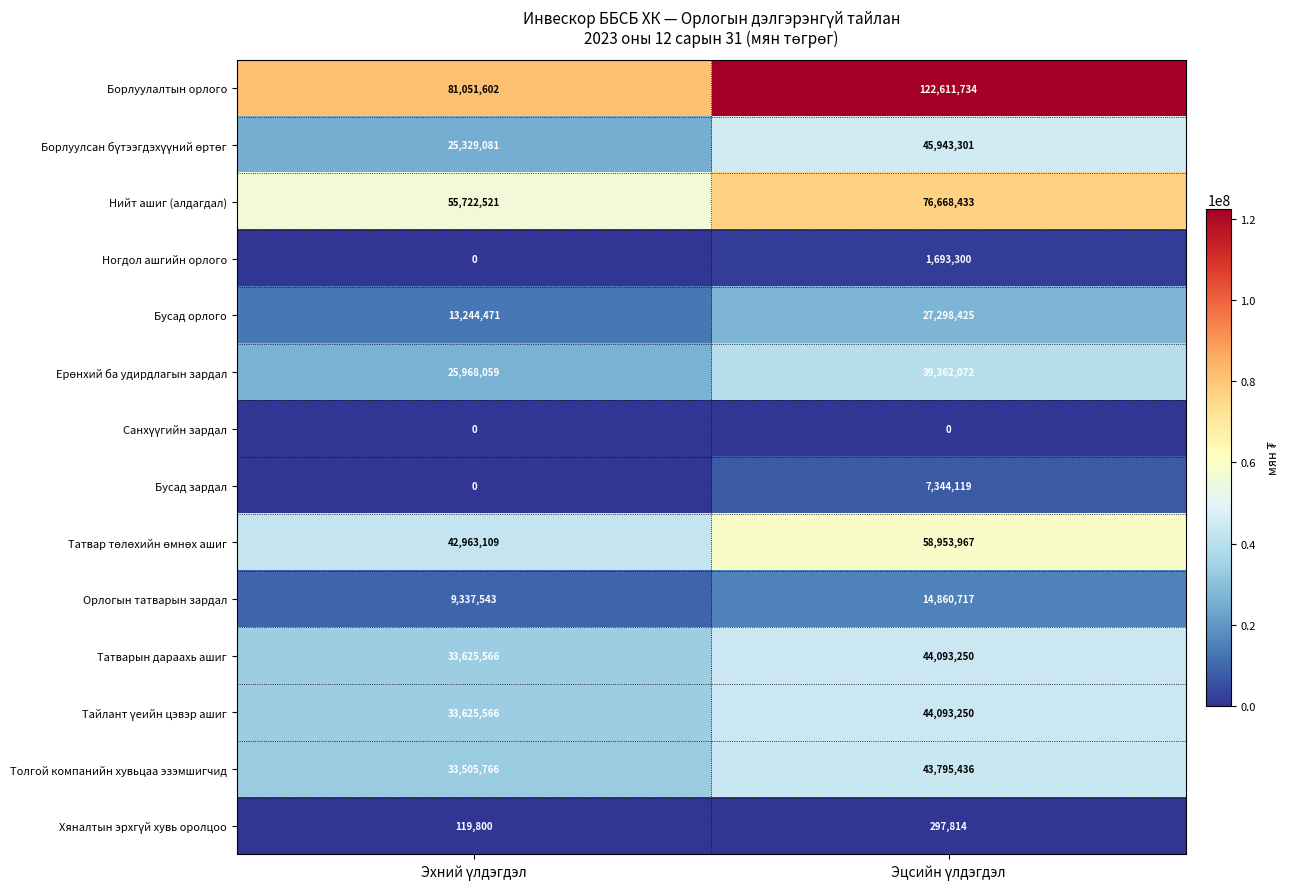

Which series has the largest total across all categories?

Борлуулалтын орлого